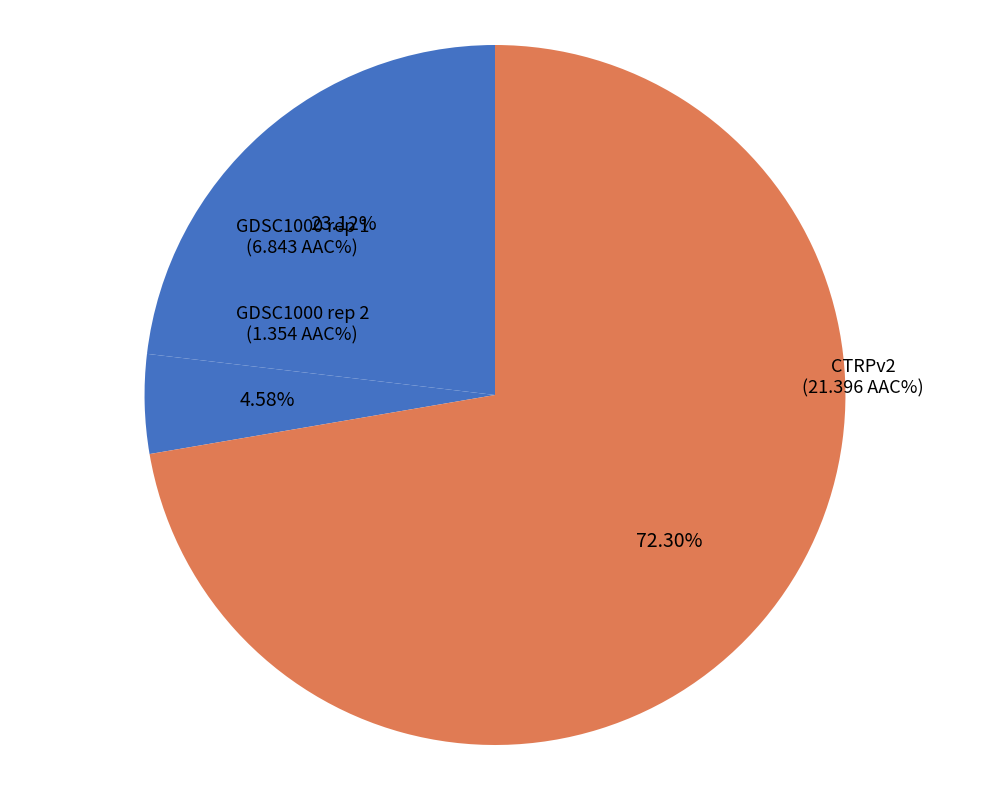

What percentage is the CTRPv2 slice, to the nearest percent?

72%